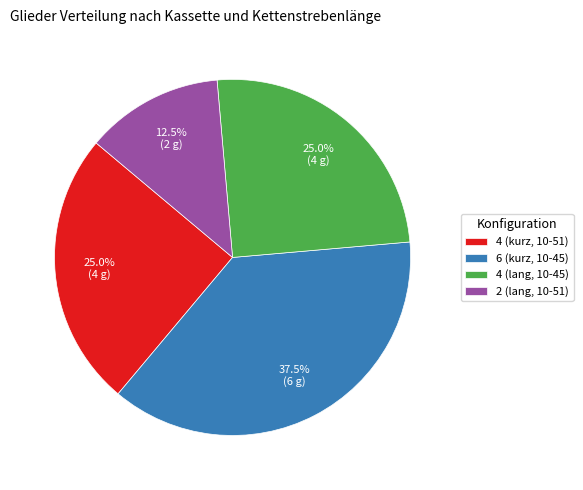

How much of the chart is everything except 6 (kurz, 10-45)?

62.5%